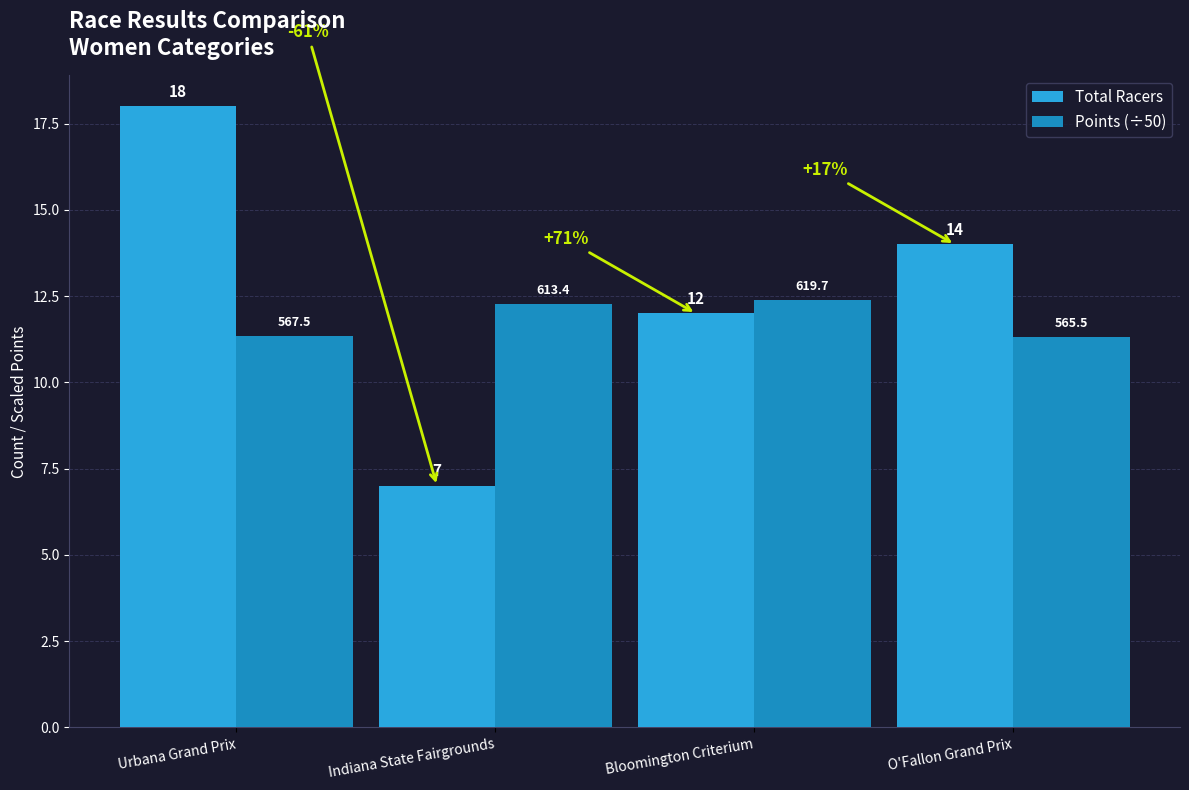

What are all the series names shown in the legend?

Total Racers, Points (÷50)